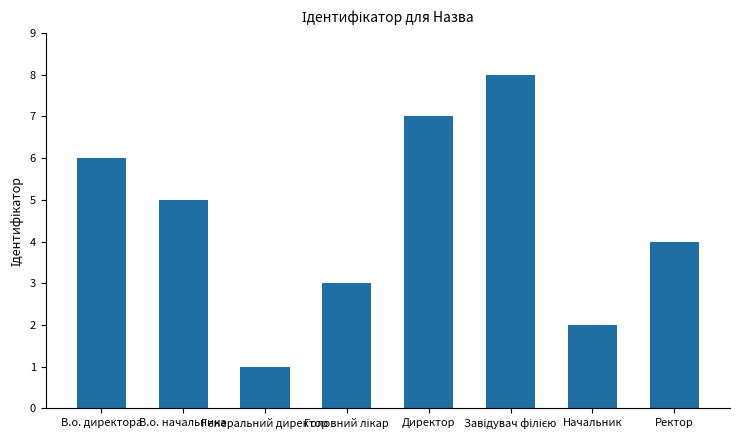

The value at Начальник is 2. True or false?

True